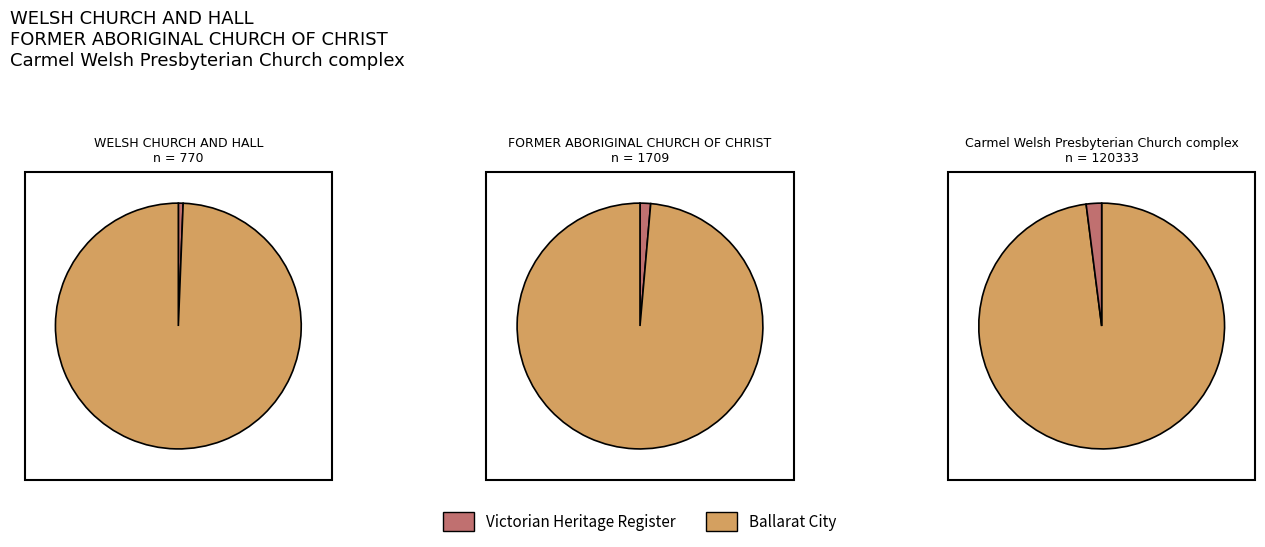

Rank the categories by value from highest to lowest.

Carmel Welsh Presbyterian Church complex, FORMER ABORIGINAL CHURCH OF CHRIST, WELSH CHURCH AND HALL